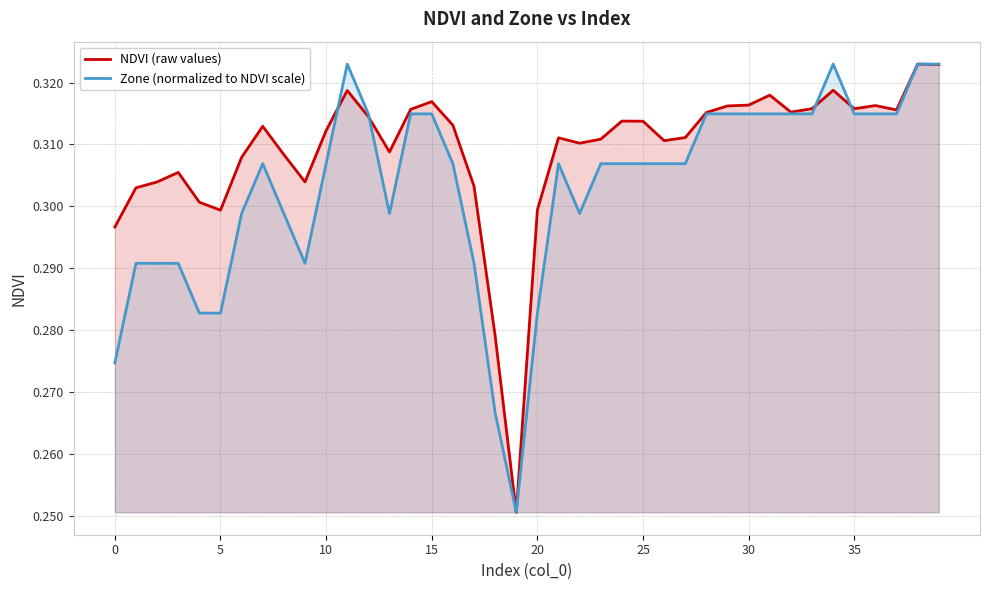

What is the difference between the maximum and minimum values in the NDVI (raw values) series?

0.1